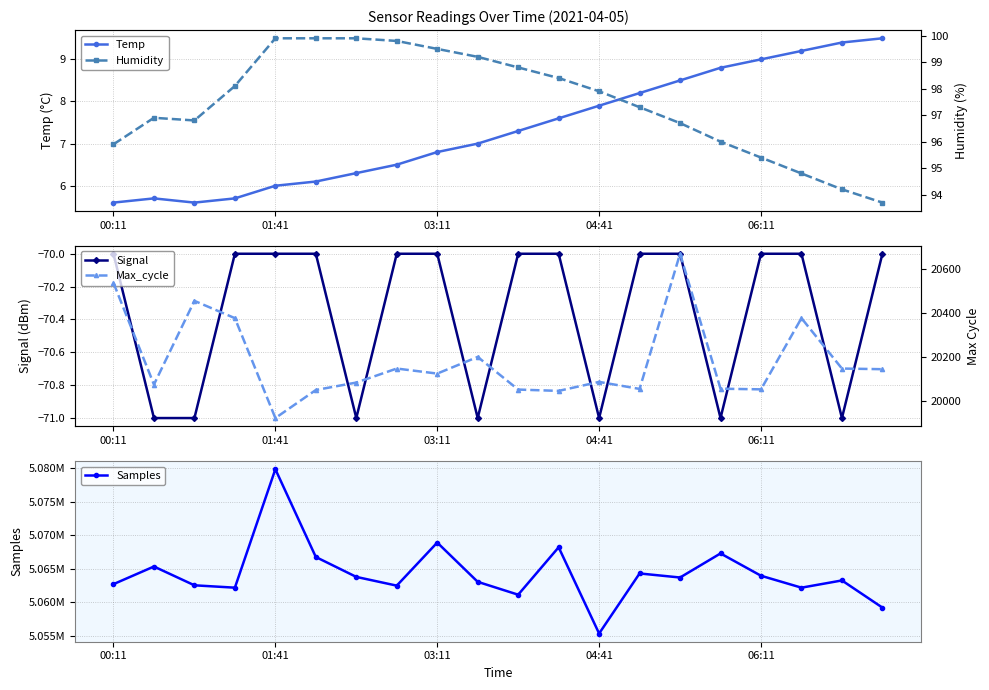

Which series has the largest total across all categories?

Samples